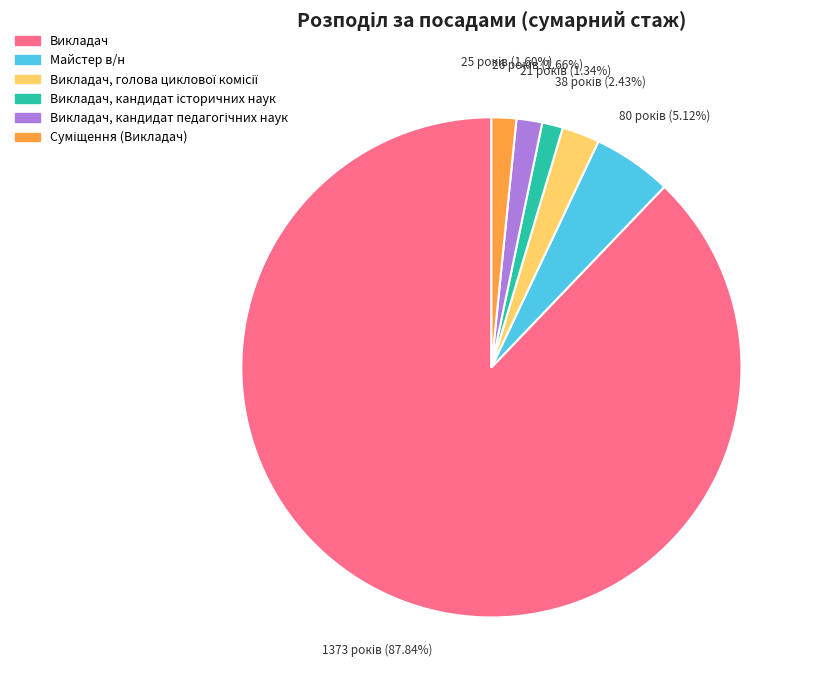

Does any single category account for the majority?

Yes